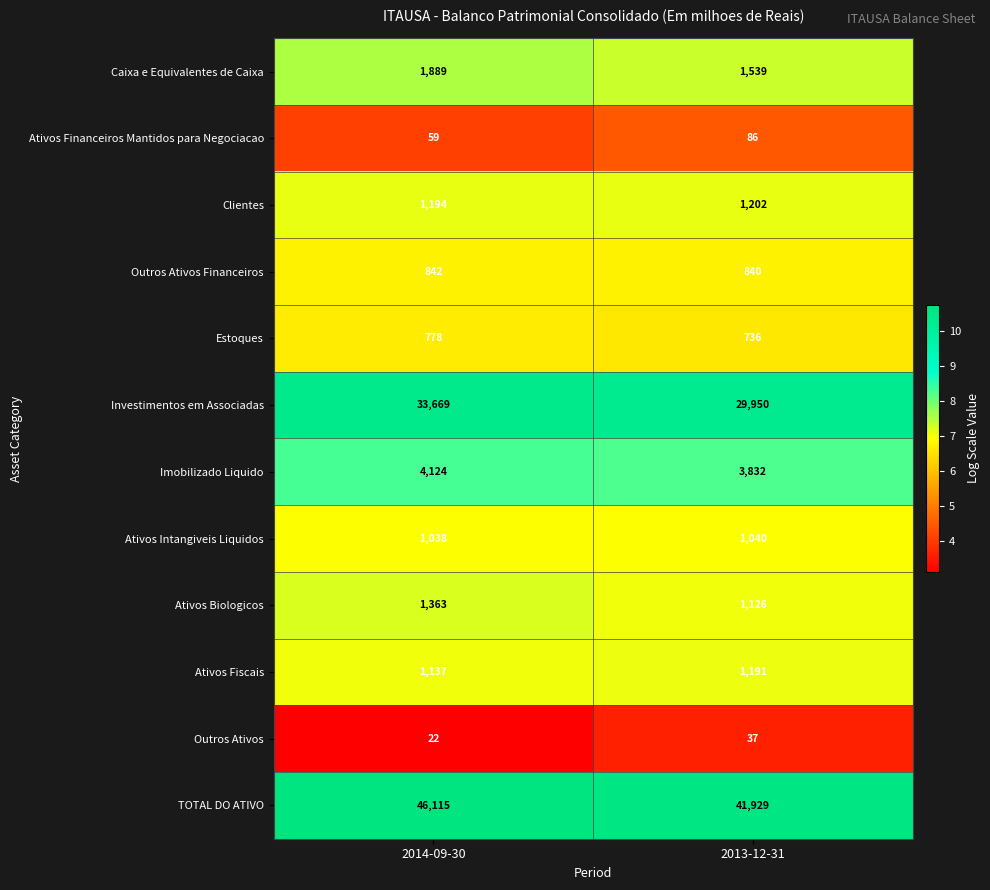

Reading left to right, list all the values displayed in this chart.

Caixa e Equivalentes de Caixa: 1889	1539
Ativos Financeiros Mantidos para Negociacao: 59	86
Clientes: 1194	1202
Outros Ativos Financeiros: 842	840
Estoques: 778	736
Investimentos em Associadas: 33669	29950
Imobilizado Liquido: 4124	3832
Ativos Intangiveis Liquidos: 1038	1040
Ativos Biologicos: 1363	1126
Ativos Fiscais: 1137	1191
Outros Ativos: 22	37
TOTAL DO ATIVO: 46115	41929